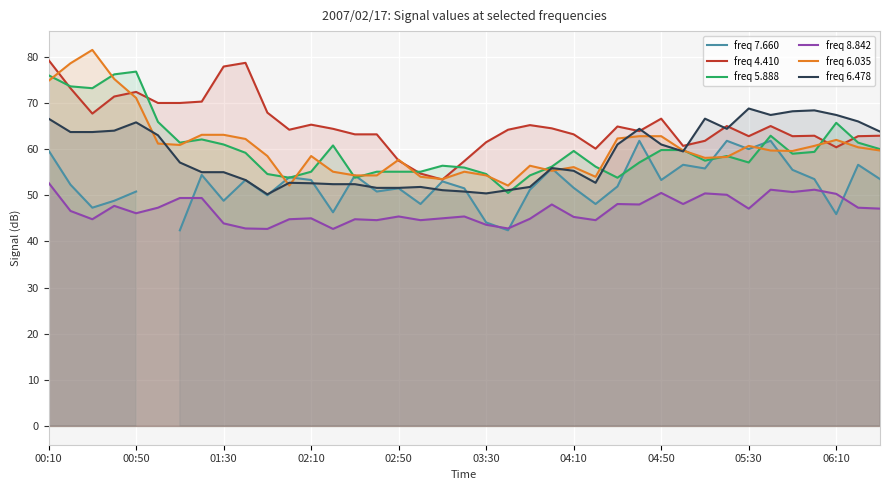

How many interior local peaks does the freq 8.842 series have?

11